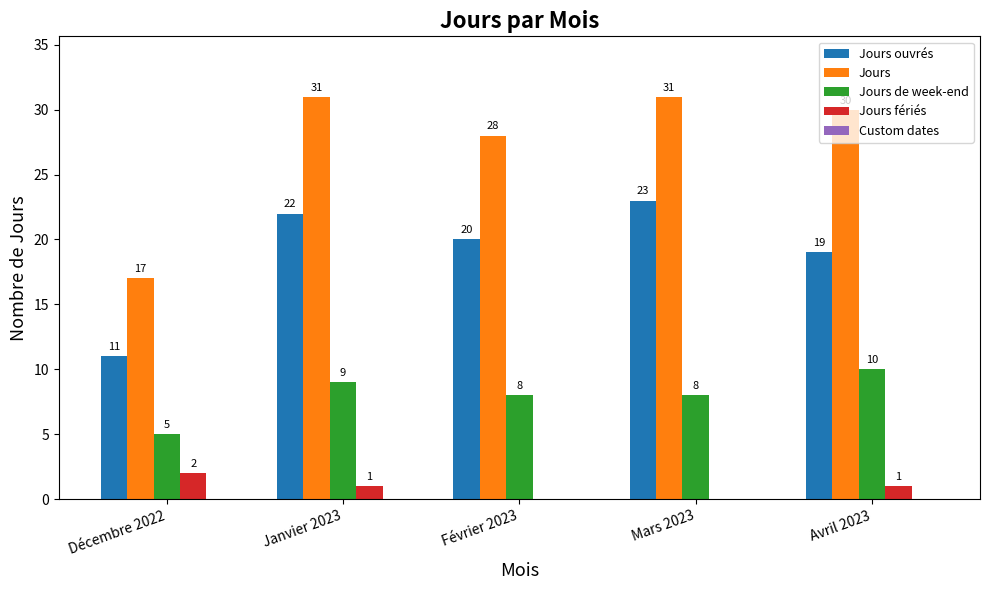

What is the sum of the Jours de week-end values at Février 2023 and Mars 2023?

16